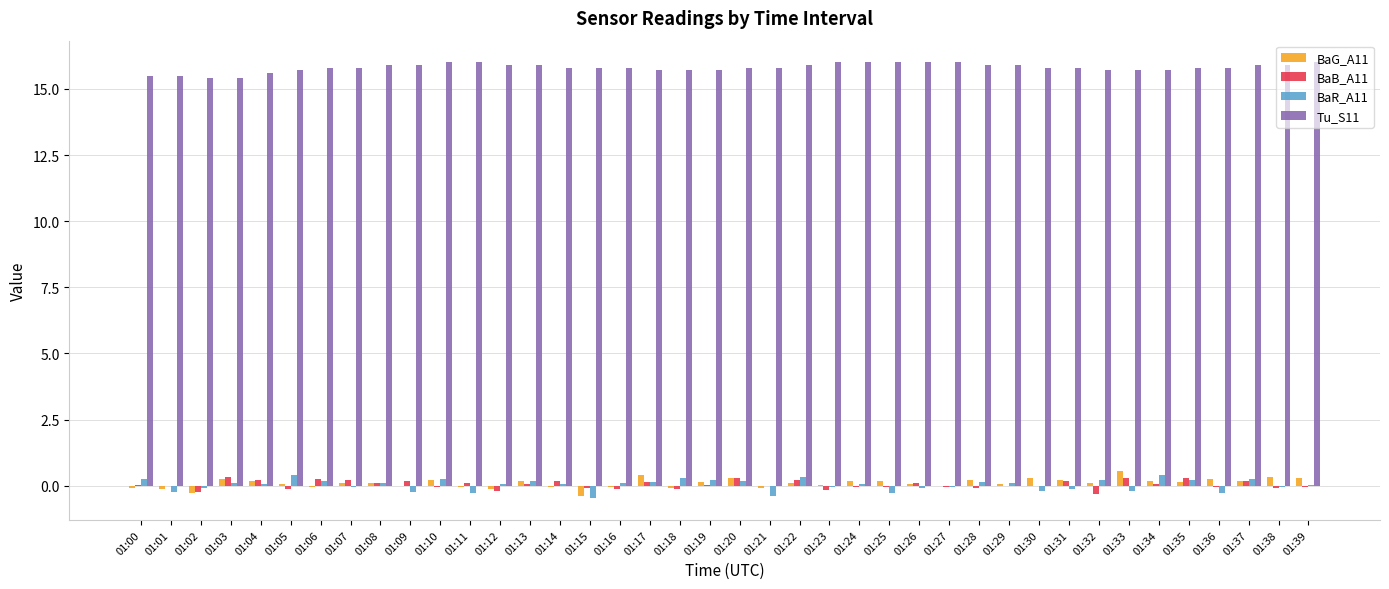

Is the value of BaG_A11 at 01:31 greater than the value of BaB_A11 at 01:25?

Yes